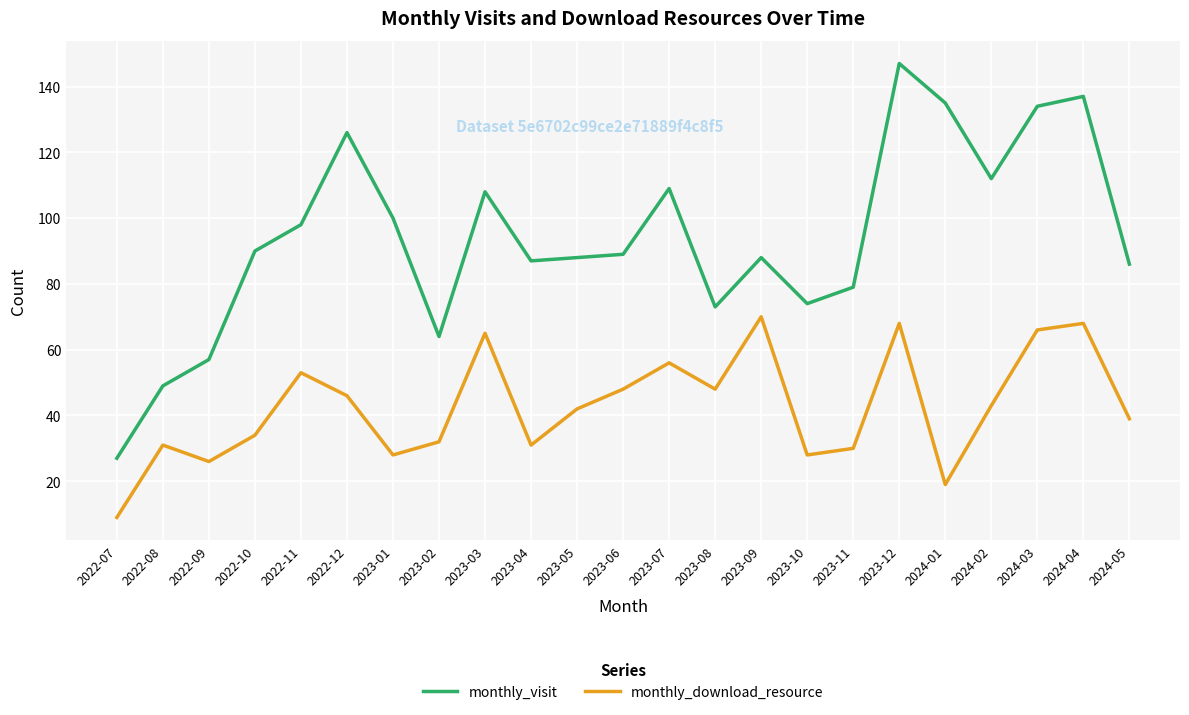

At which category does the chart reach its minimum across all series?

2022-07